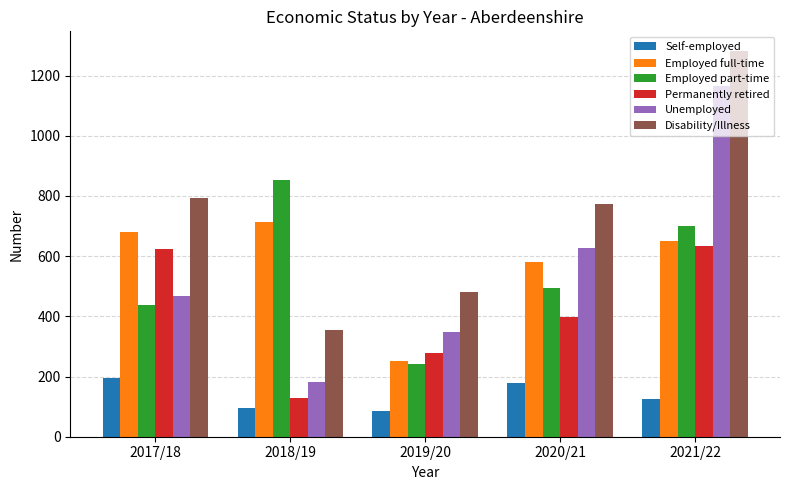

What is the difference between the maximum and minimum values in the Unemployed series?

982